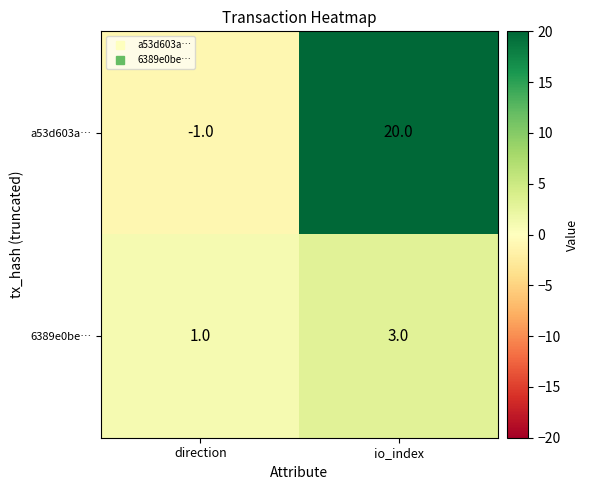

Where is 6389e0be… nearest to the value 2?

direction